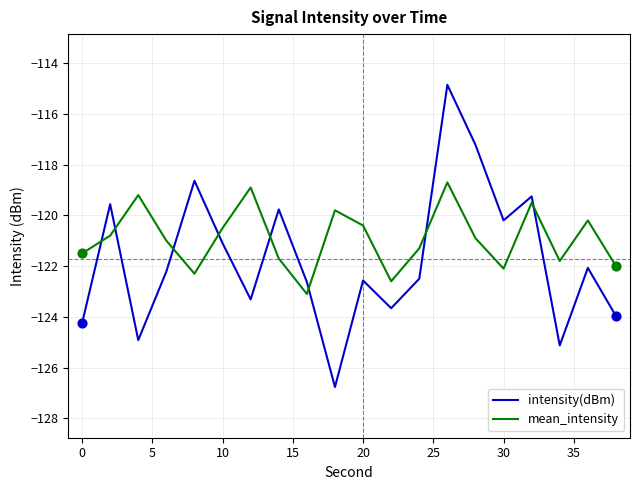

What are all the series names shown in the legend?

intensity(dBm), mean_intensity